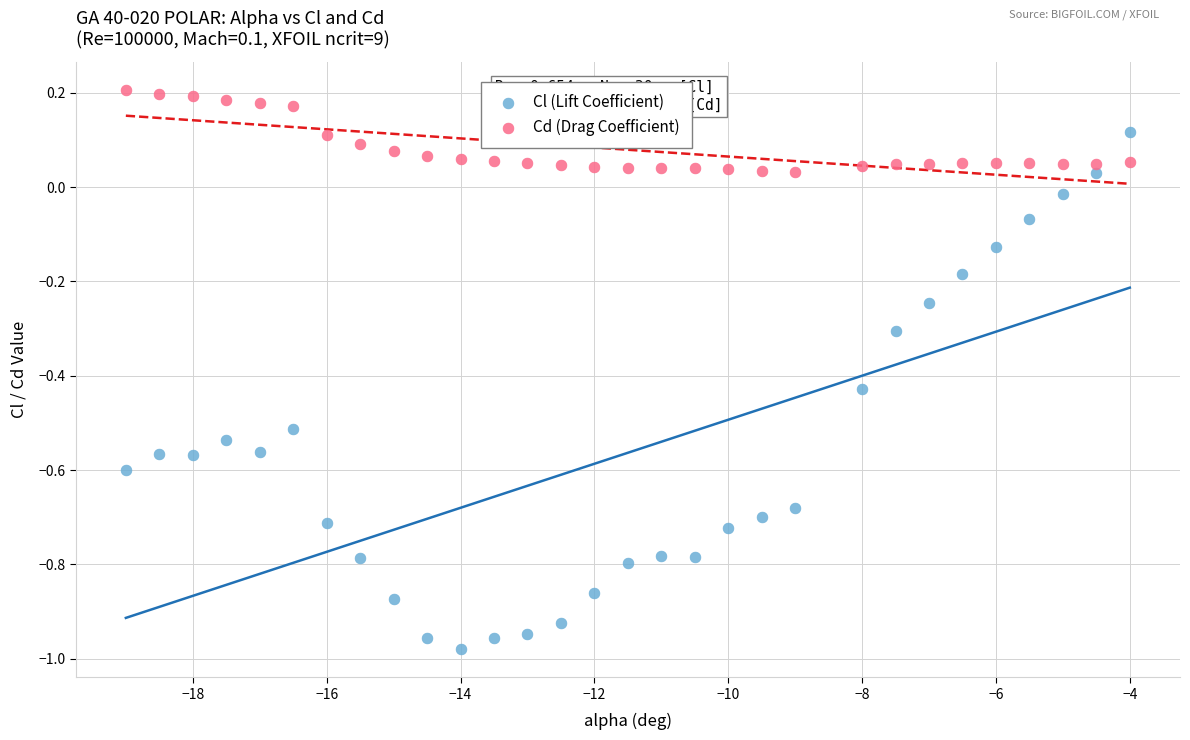

Which series contains the lowest Y value?

Cl (Lift Coefficient)